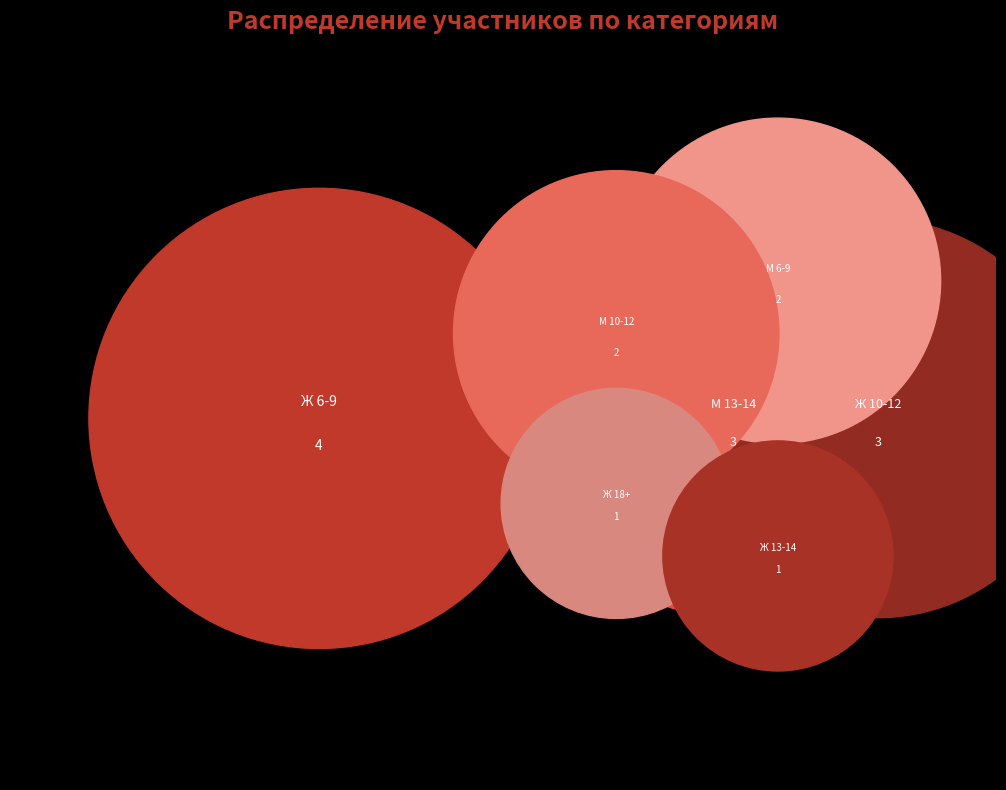

The Ж 10-12 slice represents 24% of the pie. True or false?

False